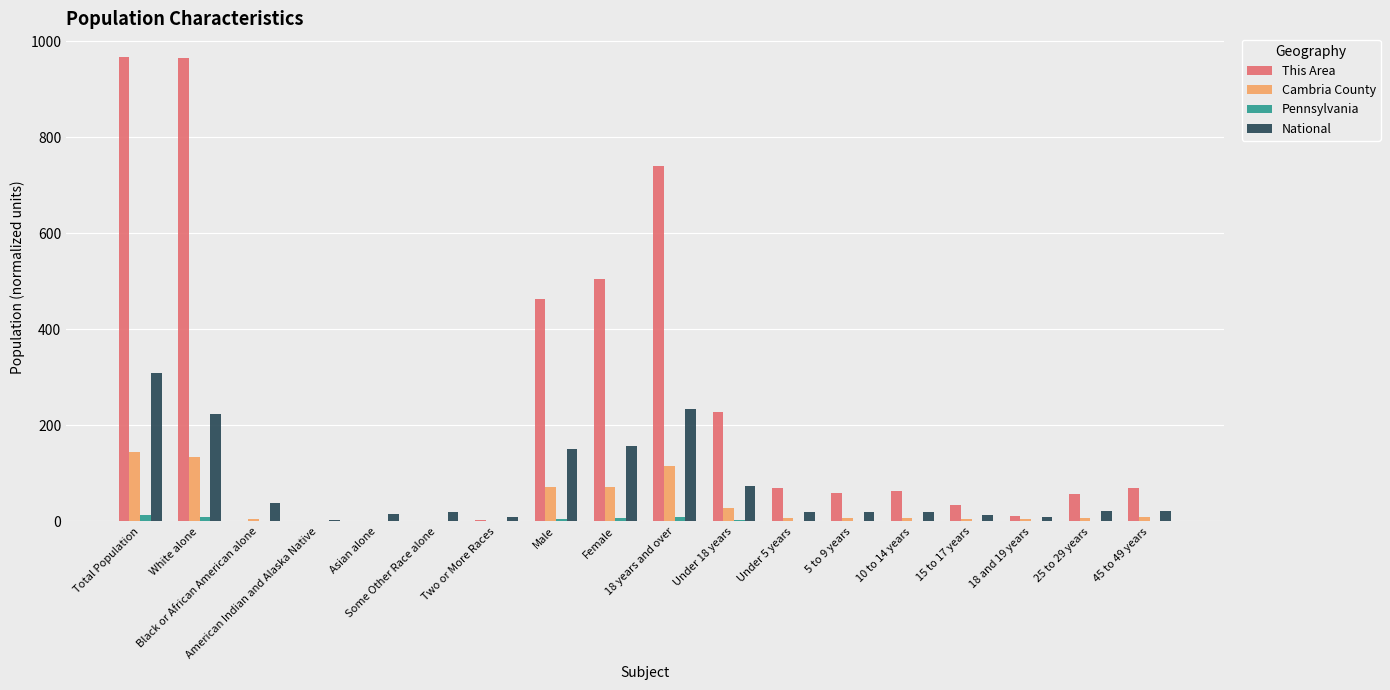

What are all the series names shown in the legend?

This Area, Cambria County, Pennsylvania, National